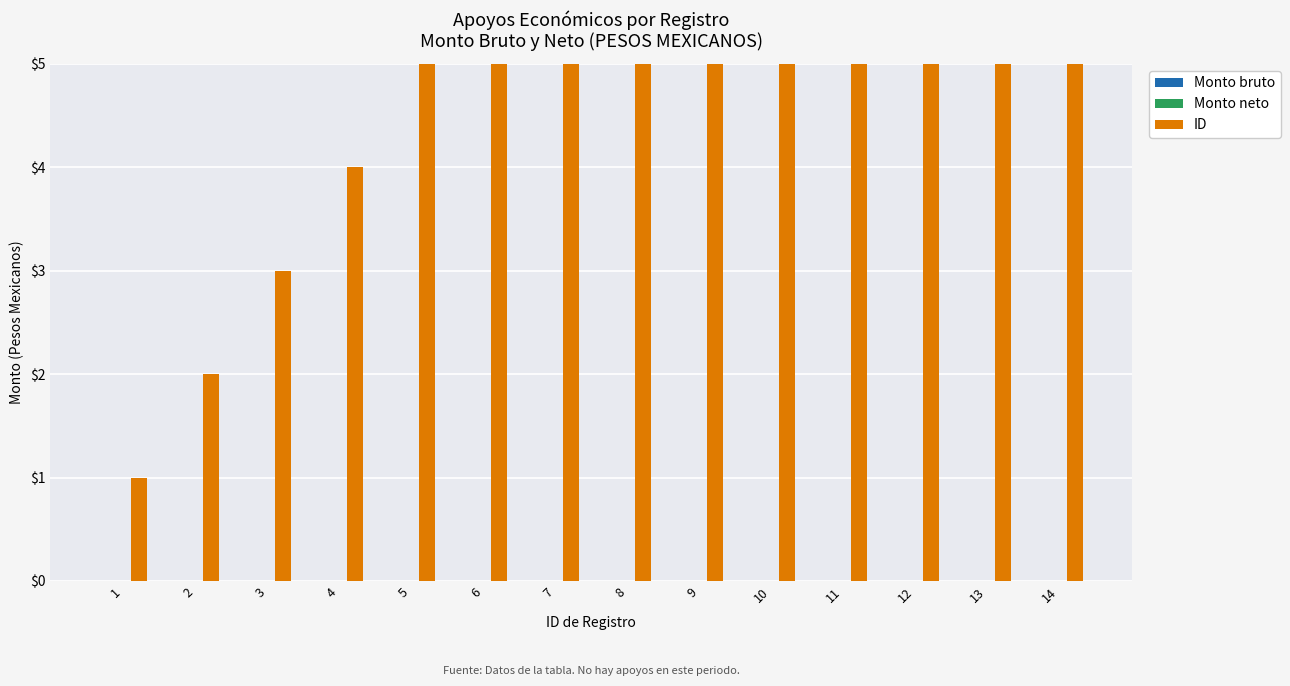

Reading left to right, what are all the values shown in this chart?

Monto bruto: 0	0	0	0	0	0	0	0	0	0	0	0	0	0
Monto neto: 0	0	0	0	0	0	0	0	0	0	0	0	0	0
ID: 1	2	3	4	5	6	7	8	9	10	11	12	13	14